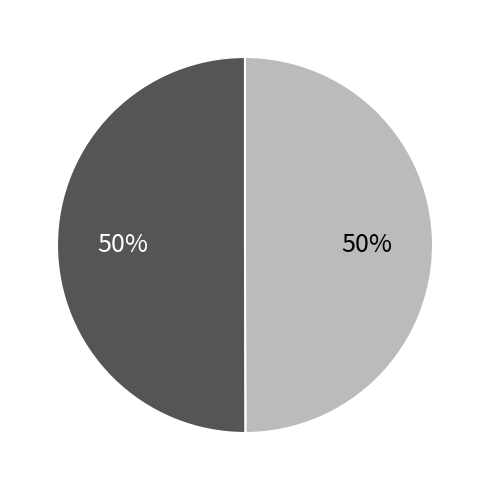

To the nearest percent, what is the average slice percentage?

50%